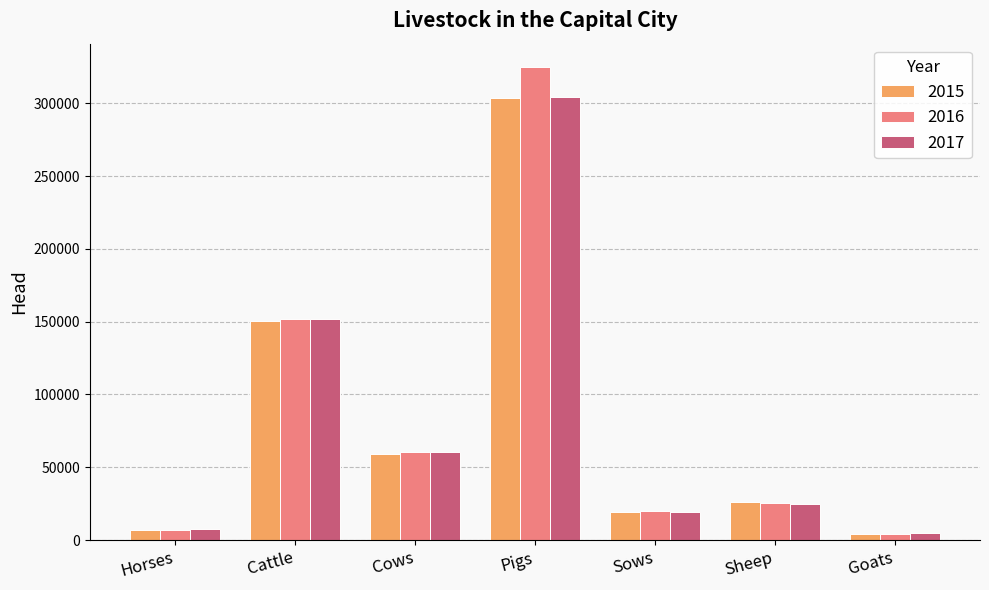

The 2016 series shows 25695 at Sheep. True or false?

True